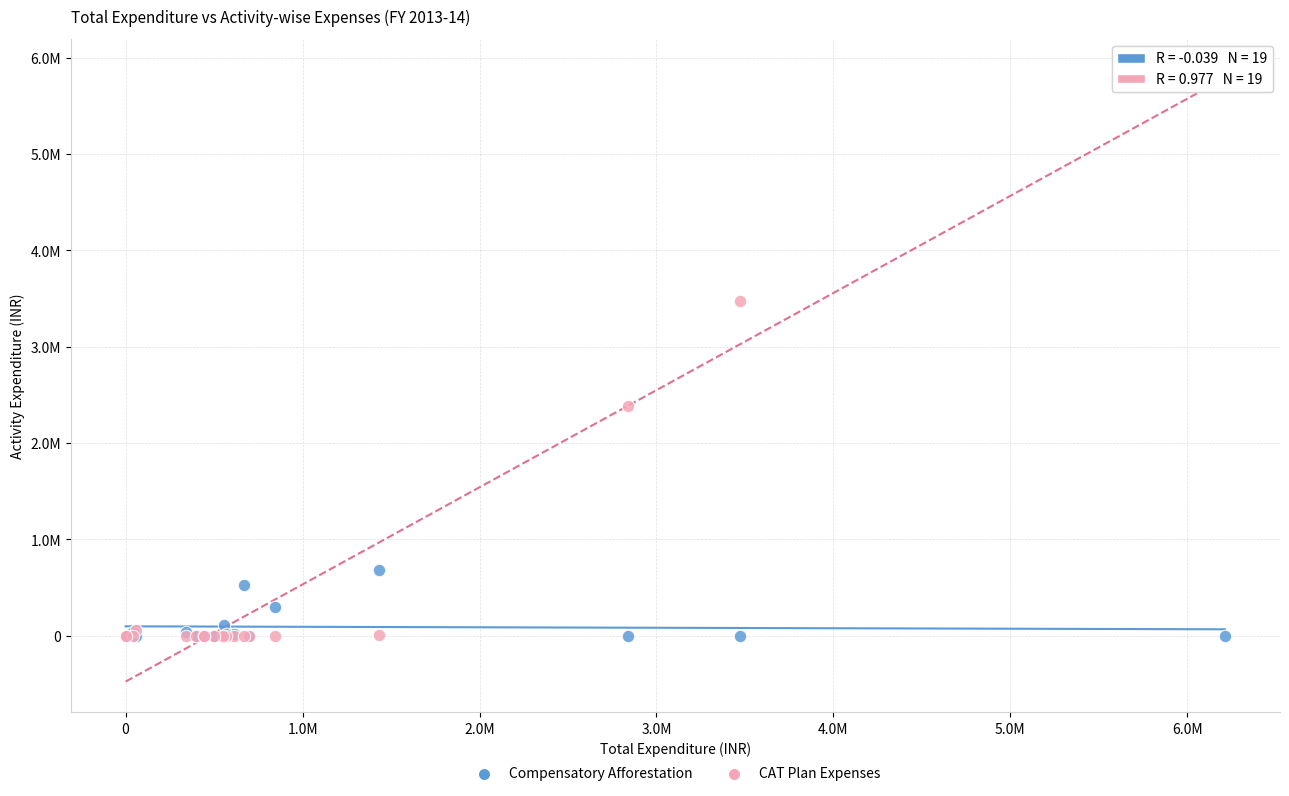

What are all the series names shown in the legend?

Compensatory Afforestation, CAT Plan Expenses